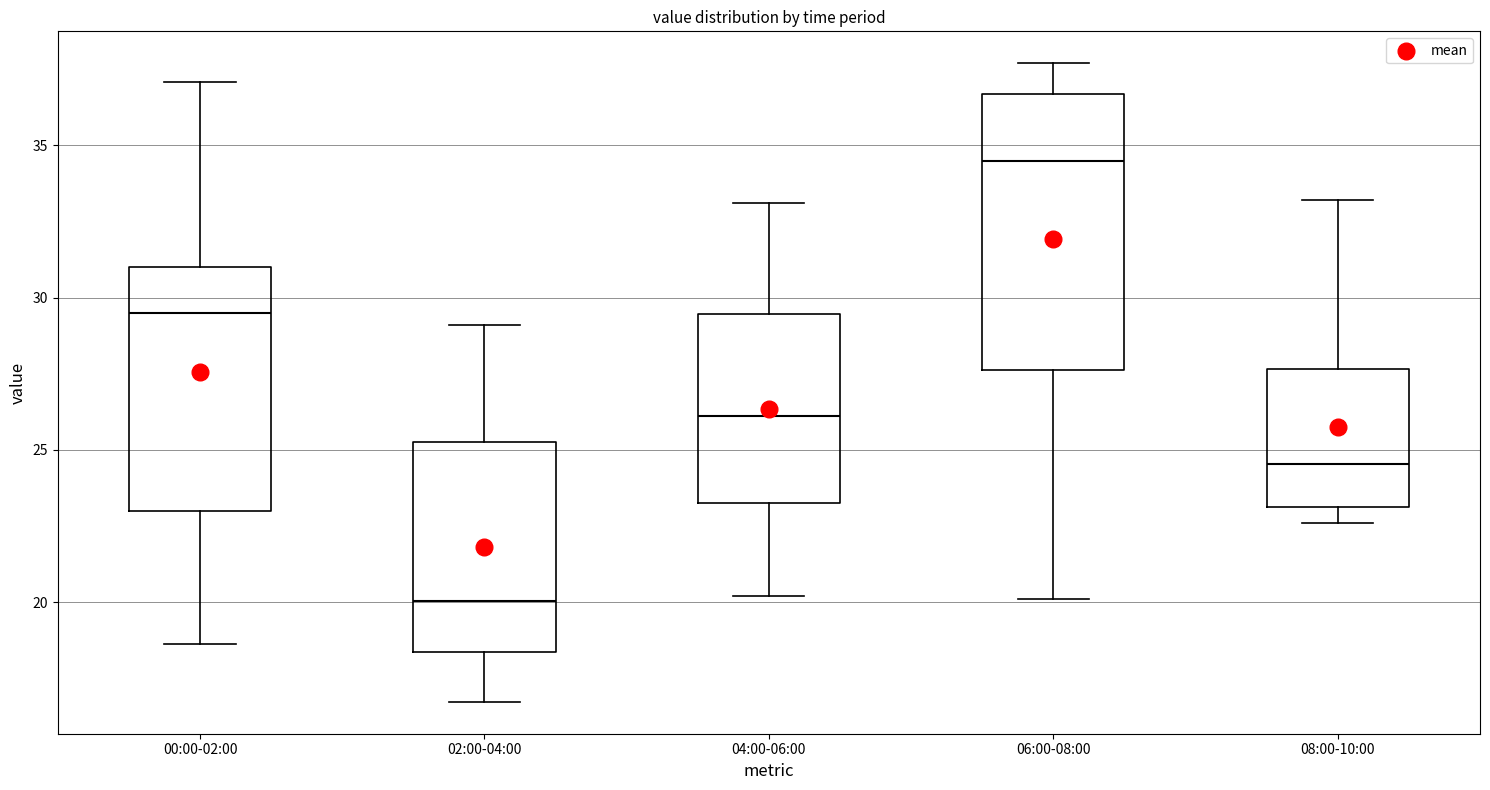

Reading left to right, transcribe this box plot: for each box, give where its median line is, the range the box spans, and where its two whiskers end, as read against the y-axis. The values are not printed on the chart, so give them approximately, as read against the axis.

00:00-02:00: median 29.5, box 23.0 to 31.0, whiskers 18.5 to 37.0
02:00-04:00: median 20.0, box 18.5 to 25.5, whiskers 16.5 to 29.0
04:00-06:00: median 26.0, box 23.5 to 29.5, whiskers 20.0 to 33.0
06:00-08:00: median 34.5, box 27.5 to 36.5, whiskers 20.0 to 37.5
08:00-10:00: median 24.5, box 23.0 to 27.5, whiskers 22.5 to 33.0